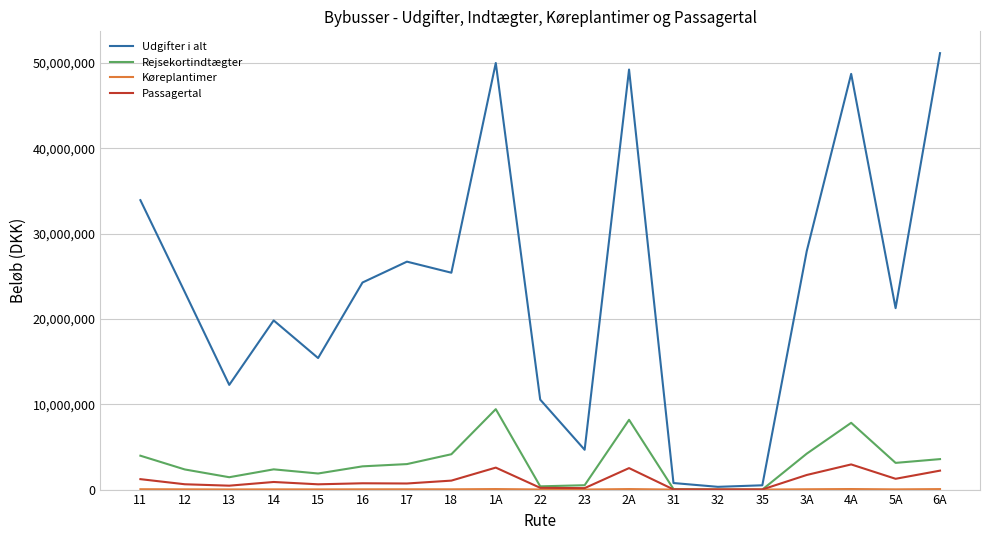

Does the chart display data point markers on the line(s)?

No